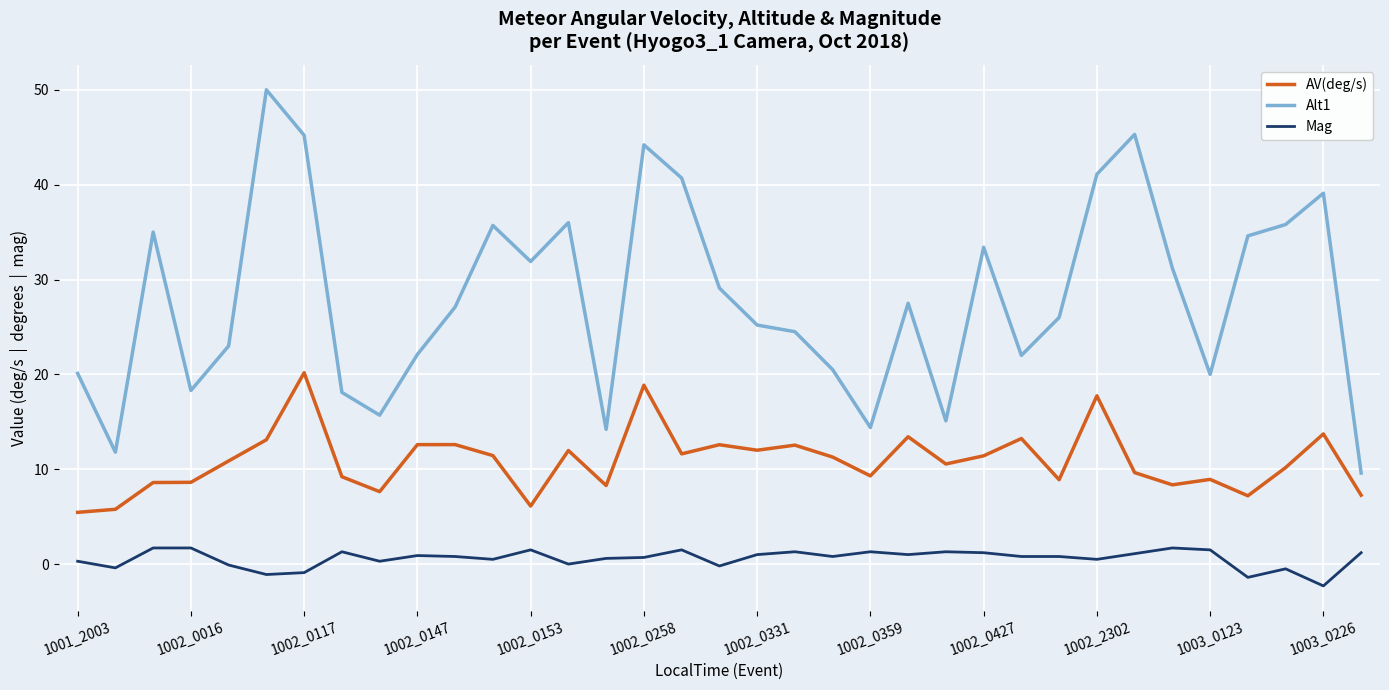

What is the sum of all Mag values?

20.4